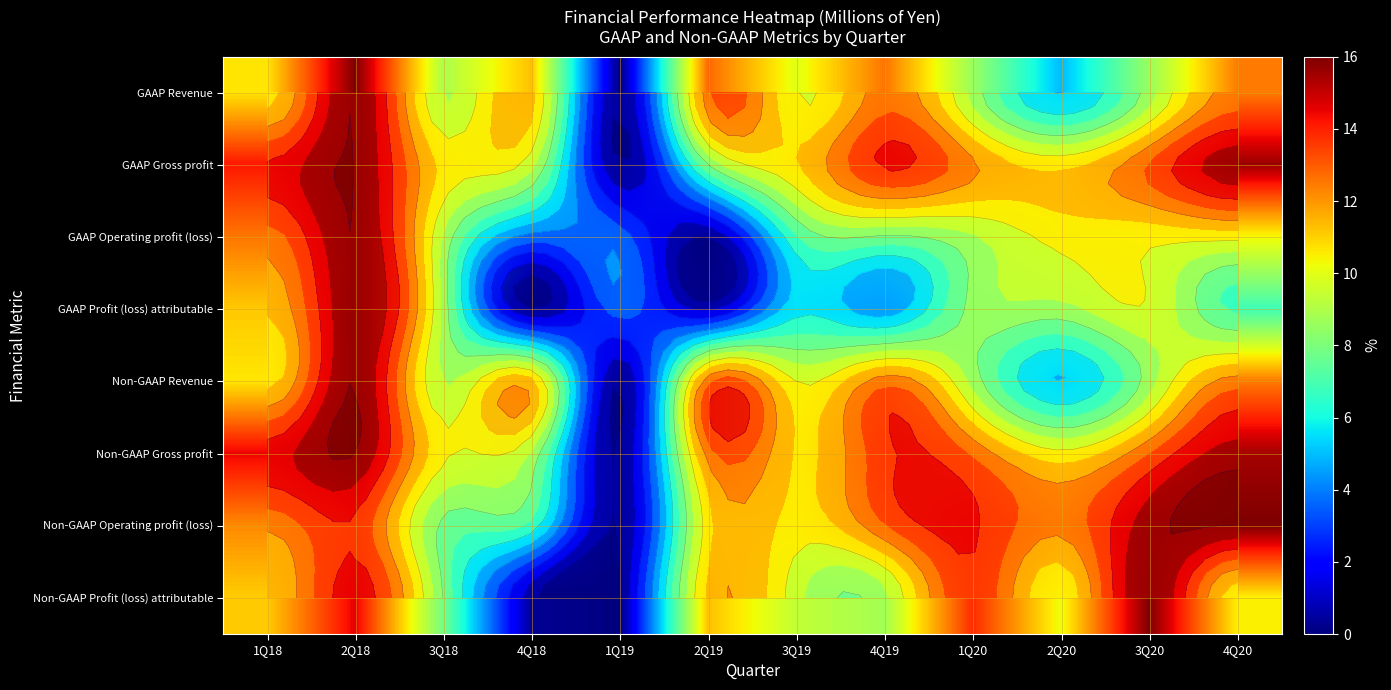

Count the number of data series in this chart.

8